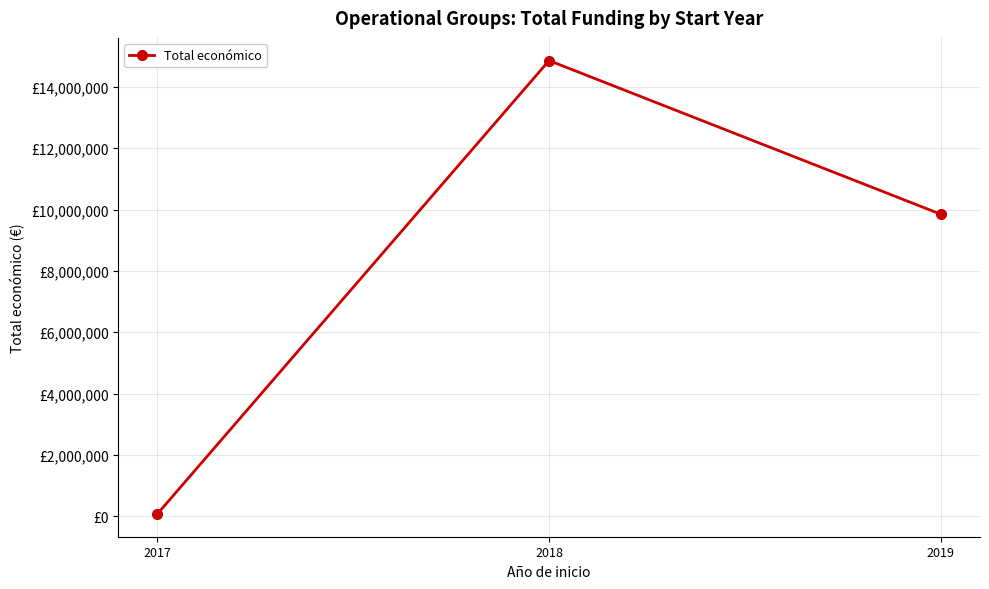

What is the value of the 2nd point from the left?

14859039